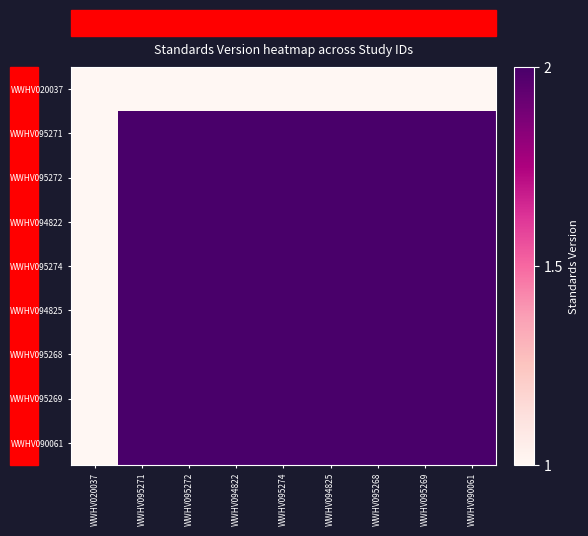

Reading left to right, extract all data points from this chart.

WWHV020037: WWHV020037=1	WWHV095271=1	WWHV095272=1	WWHV094822=1	WWHV095274=1	WWHV094825=1	WWHV095268=1	WWHV095269=1	WWHV090061=1
WWHV095271: WWHV020037=1	WWHV095271=2	WWHV095272=2	WWHV094822=2	WWHV095274=2	WWHV094825=2	WWHV095268=2	WWHV095269=2	WWHV090061=2
WWHV095272: WWHV020037=1	WWHV095271=2	WWHV095272=2	WWHV094822=2	WWHV095274=2	WWHV094825=2	WWHV095268=2	WWHV095269=2	WWHV090061=2
WWHV094822: WWHV020037=1	WWHV095271=2	WWHV095272=2	WWHV094822=2	WWHV095274=2	WWHV094825=2	WWHV095268=2	WWHV095269=2	WWHV090061=2
WWHV095274: WWHV020037=1	WWHV095271=2	WWHV095272=2	WWHV094822=2	WWHV095274=2	WWHV094825=2	WWHV095268=2	WWHV095269=2	WWHV090061=2
WWHV094825: WWHV020037=1	WWHV095271=2	WWHV095272=2	WWHV094822=2	WWHV095274=2	WWHV094825=2	WWHV095268=2	WWHV095269=2	WWHV090061=2
WWHV095268: WWHV020037=1	WWHV095271=2	WWHV095272=2	WWHV094822=2	WWHV095274=2	WWHV094825=2	WWHV095268=2	WWHV095269=2	WWHV090061=2
WWHV095269: WWHV020037=1	WWHV095271=2	WWHV095272=2	WWHV094822=2	WWHV095274=2	WWHV094825=2	WWHV095268=2	WWHV095269=2	WWHV090061=2
WWHV090061: WWHV020037=1	WWHV095271=2	WWHV095272=2	WWHV094822=2	WWHV095274=2	WWHV094825=2	WWHV095268=2	WWHV095269=2	WWHV090061=2